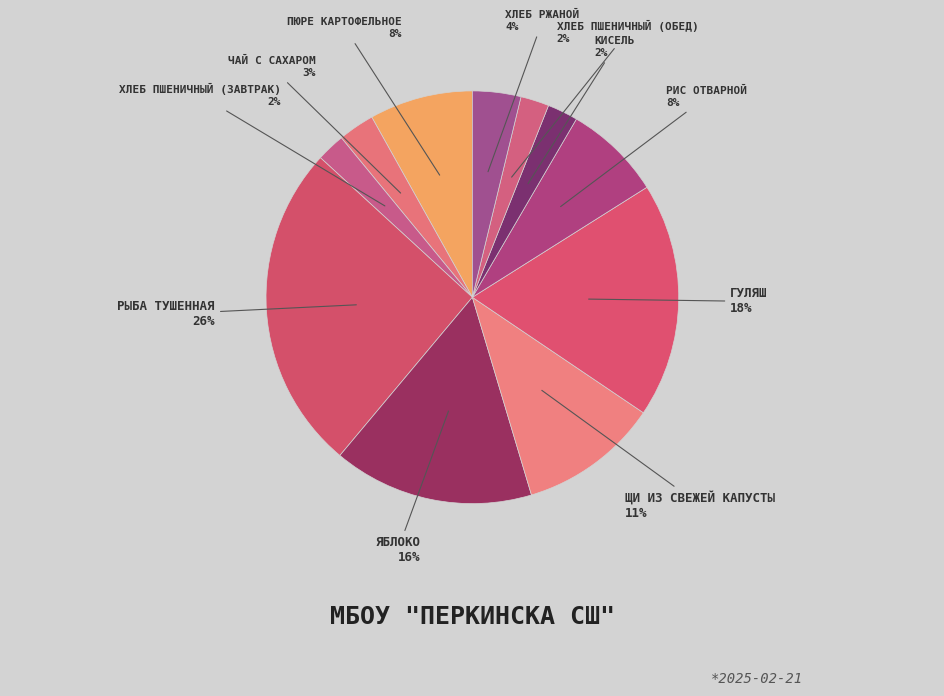

Does any single category account for the majority?

No